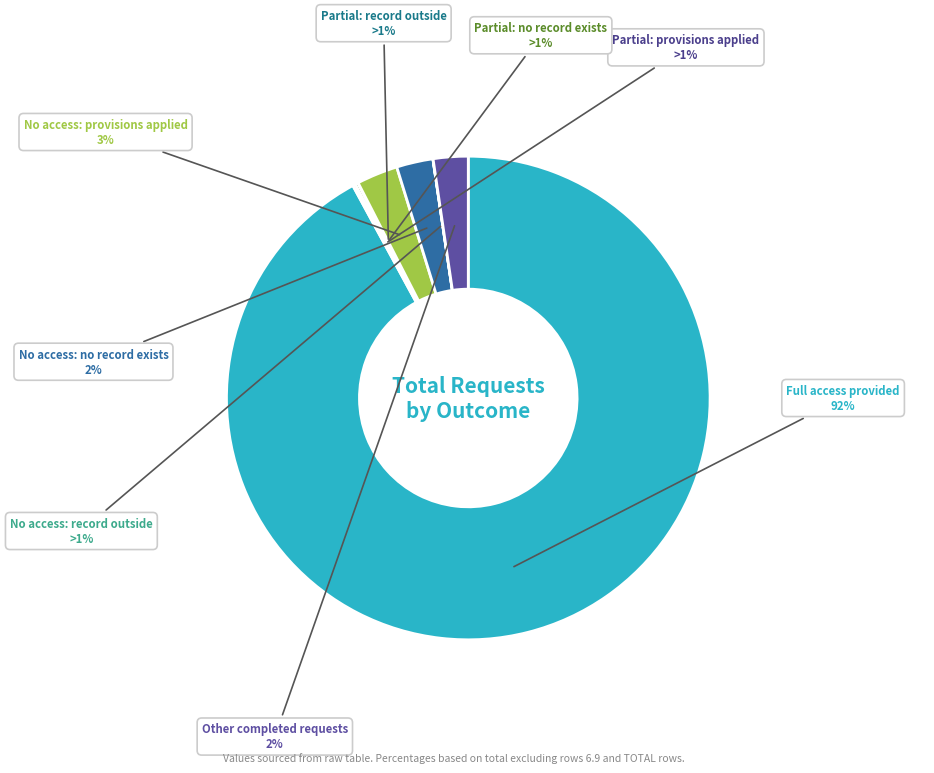

How many segments does this pie chart have?

8